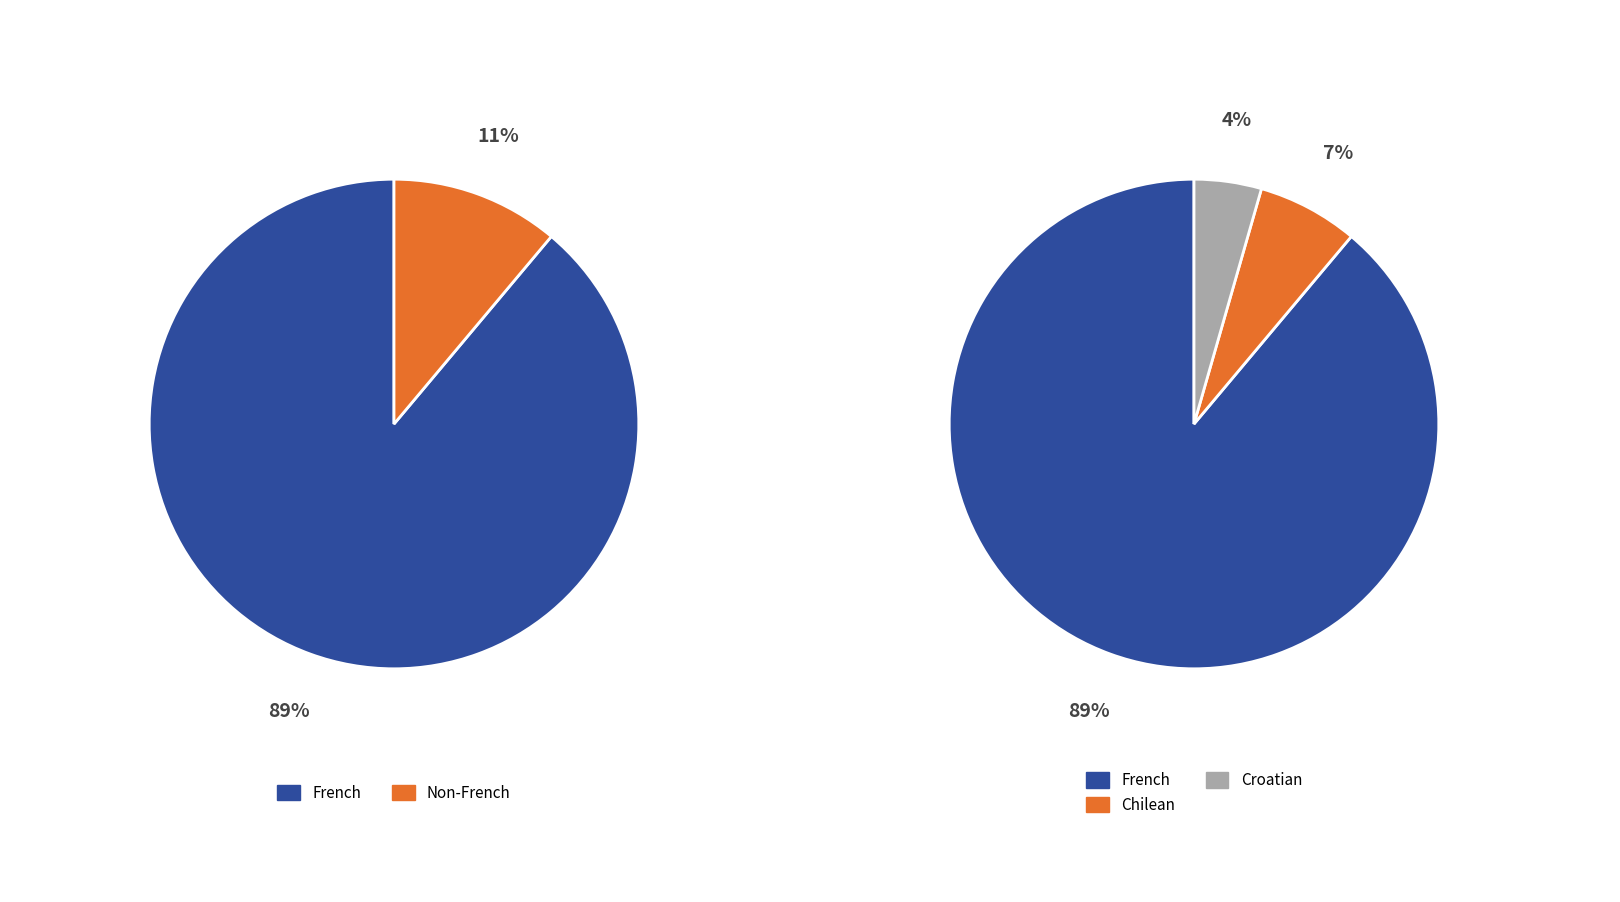

Rank the categories by value from lowest to highest.

Croatian, Chilean, French